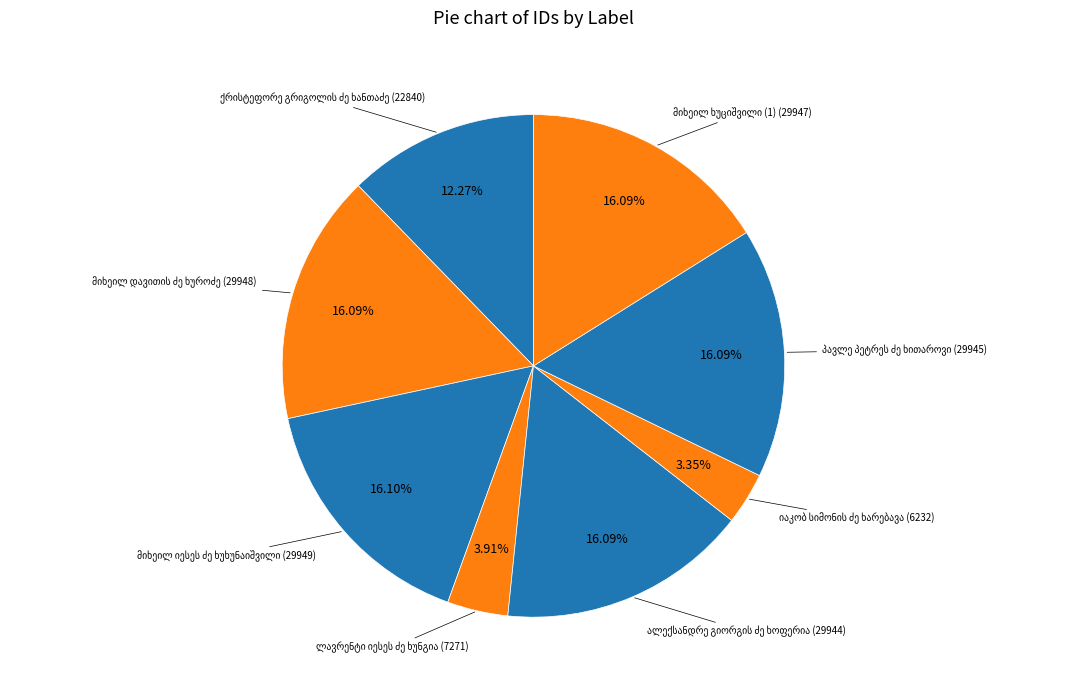

Does any single category account for the majority?

No